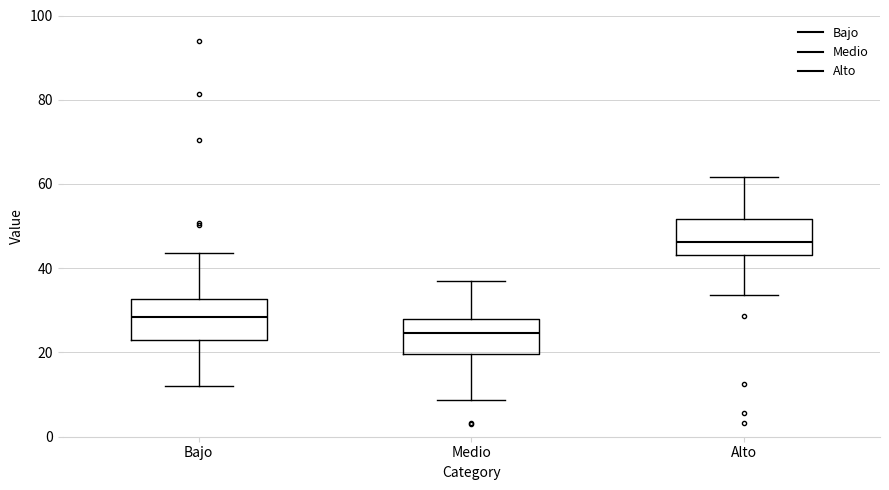

Reading left to right, transcribe this box plot: for each box, give where its median line is, the range the box spans, and where its two whiskers end, as read against the y-axis. The values are not printed on the chart, so give them approximately, as read against the axis.

Bajo: median 28, box 22 to 32, whiskers 12 to 44
Medio: median 24, box 20 to 28, whiskers 8 to 38
Alto: median 46, box 44 to 52, whiskers 34 to 62